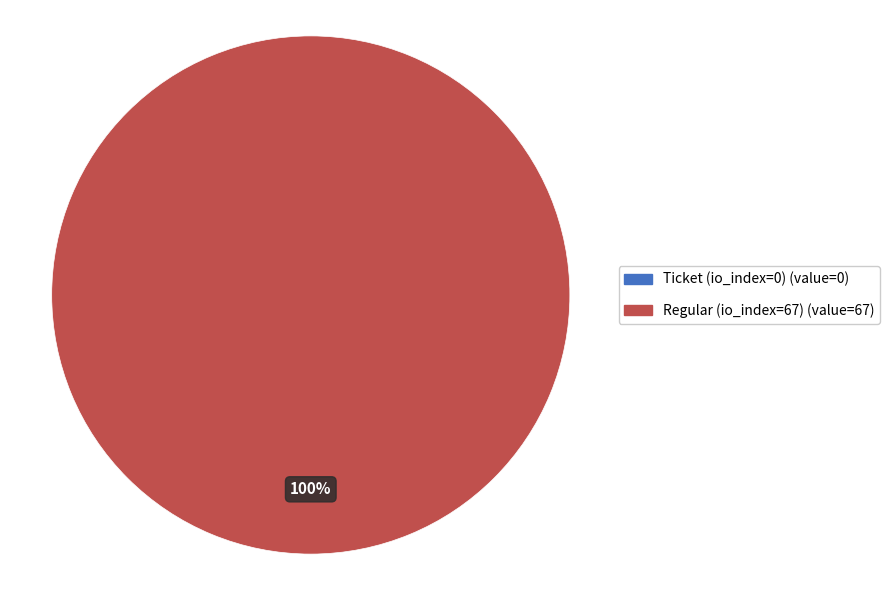

Which has a higher value, Regular (io_index=67) or Ticket (io_index=0)?

Regular (io_index=67)